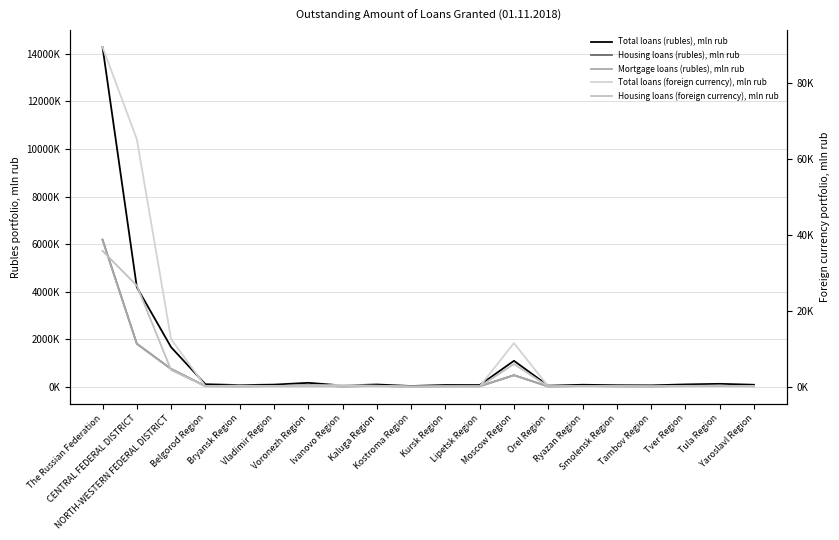

At which category does the chart reach its peak across all series?

The Russian Federation